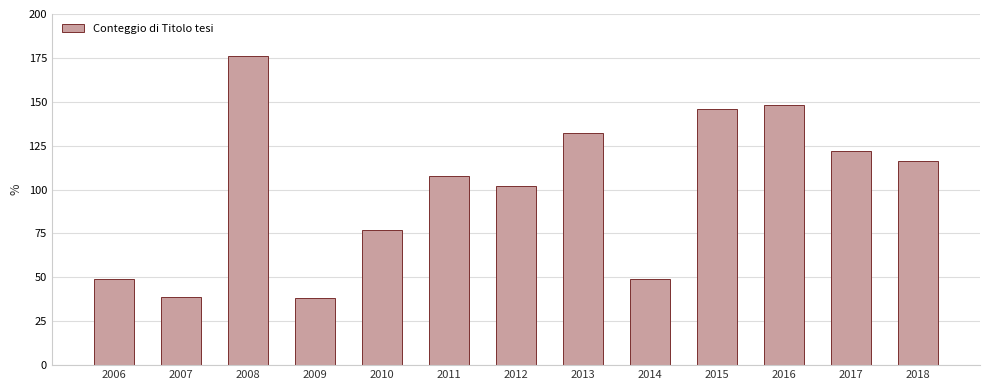

The chart shows a value of 131 at 2010. True or false?

False